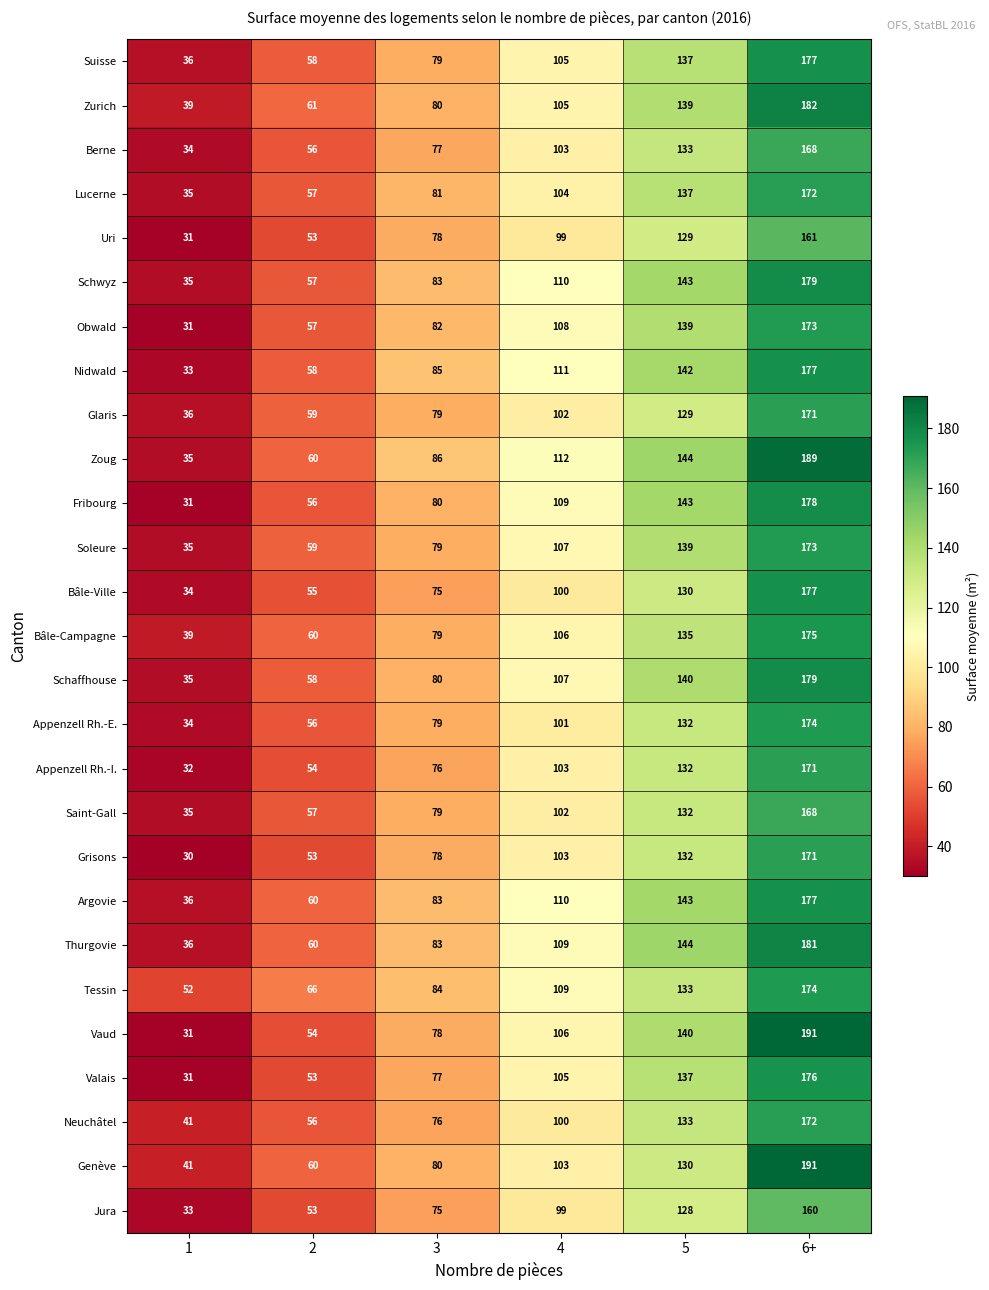

The value of Glaris at 6+ is 228. True or false?

False